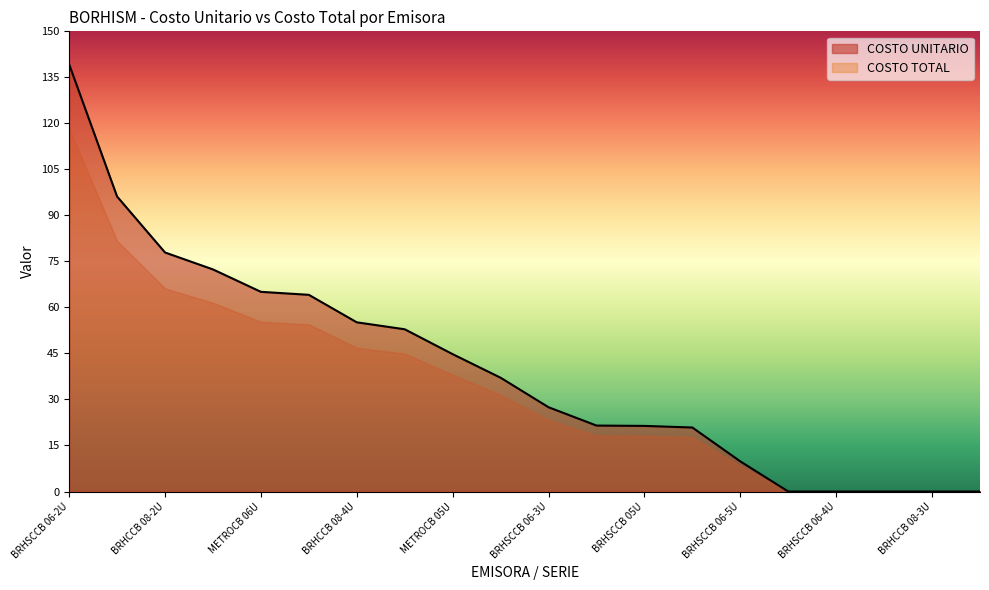

What are all the series names shown in the legend?

COSTO UNITARIO, COSTO TOTAL